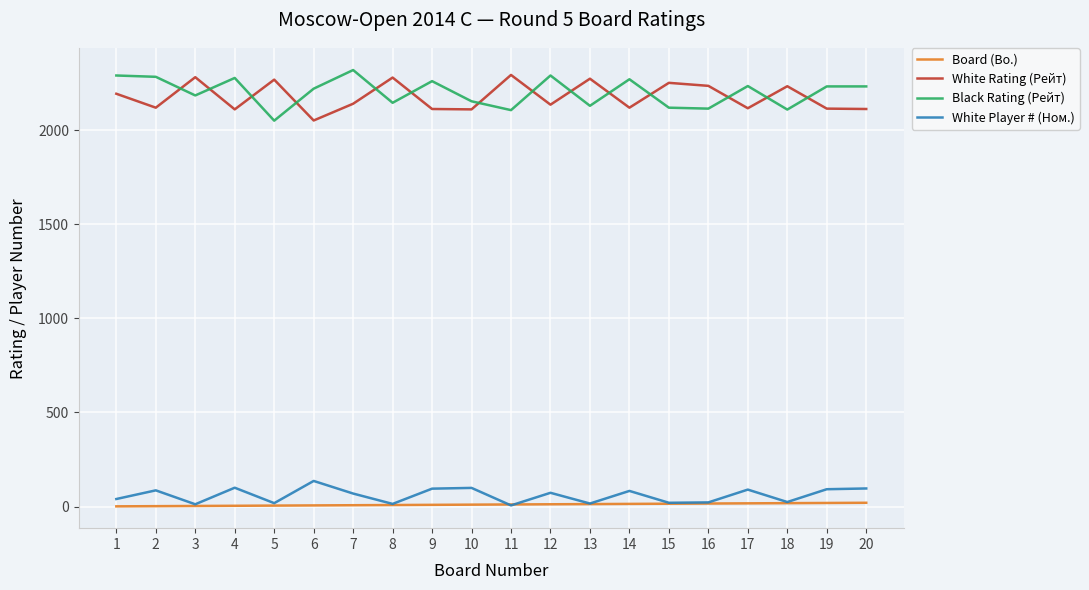

True or false: White Rating (Рейт) and White Player # (Ном.) cross at least once.

False